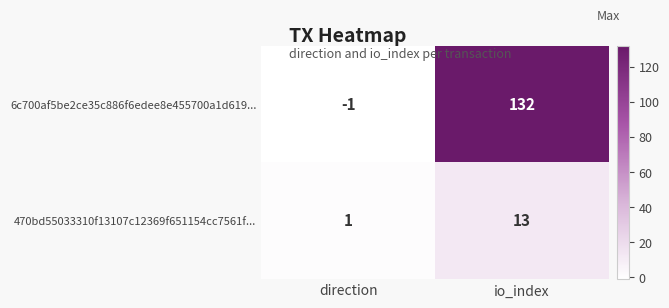

What is the difference between the highest and lowest values at io_index?

119